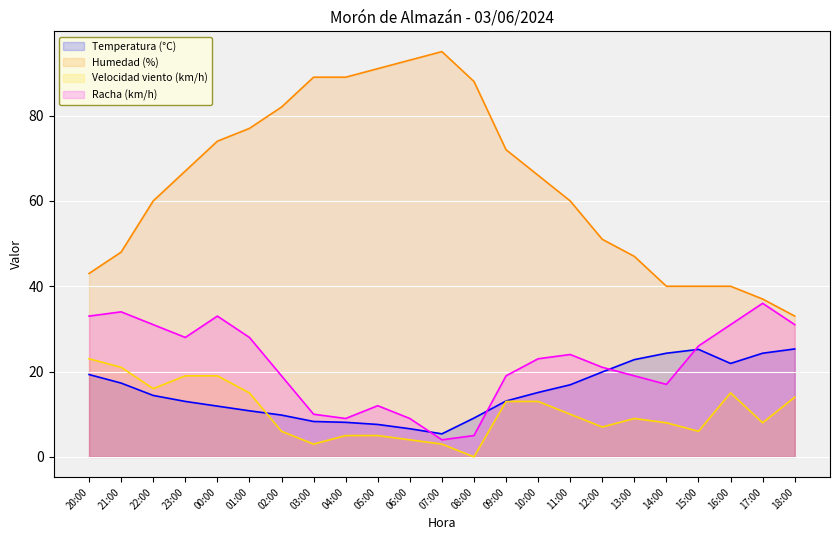

What is the label of the 13th point from the left?

08:00